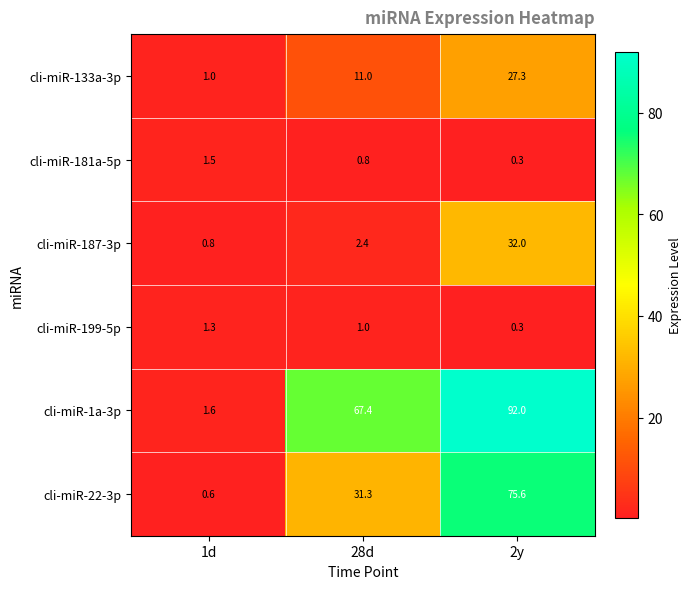

The cli-miR-187-3p series shows 1.4 at 28d. True or false?

False